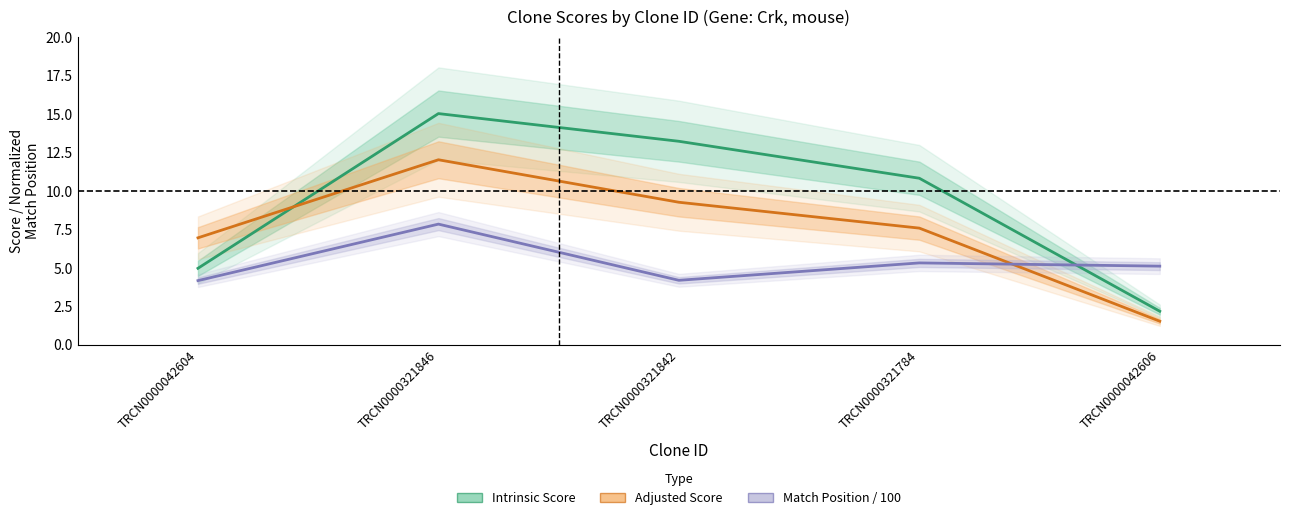

Reading left to right, list all the values displayed in this chart.

Match Position: TRCN0000042604=4.2	TRCN0000321846=7.8	TRCN0000321842=4.2	TRCN0000321784=5.3	TRCN0000042606=5.1
Intrinsic Score: TRCN0000042604=5.0	TRCN0000321846=15.0	TRCN0000321842=13.2	TRCN0000321784=10.8	TRCN0000042606=2.2
Adjusted Score: TRCN0000042604=6.9	TRCN0000321846=12.0	TRCN0000321842=9.2	TRCN0000321784=7.6	TRCN0000042606=1.5